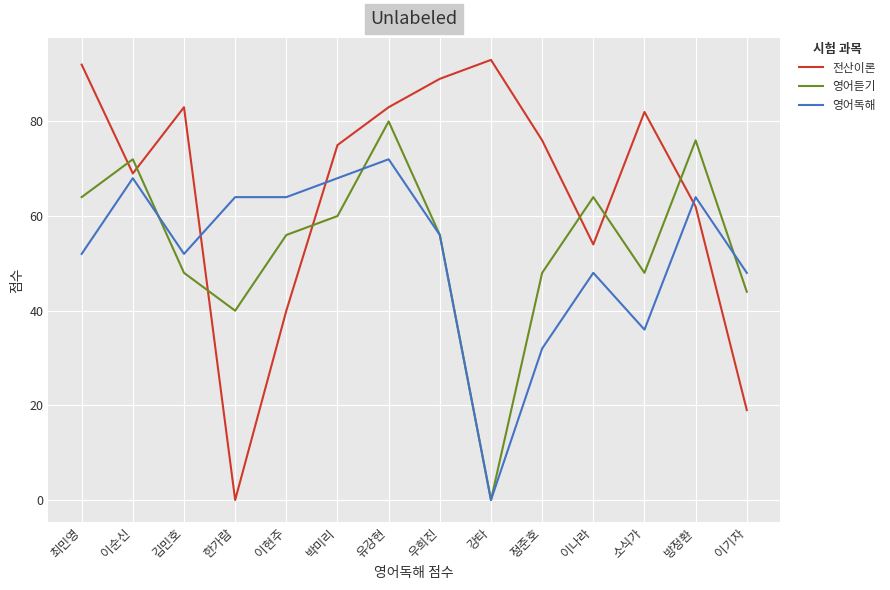

Reading right to left, list all the values displayed in this chart.

전산이론: 19	62	82	54	76	93	89	83	75	40	0	83	69	92
영어듣기: 44	76	48	64	48	0	56	80	60	56	40	48	72	64
영어독해: 48	64	36	48	32	0	56	72	68	64	64	52	68	52